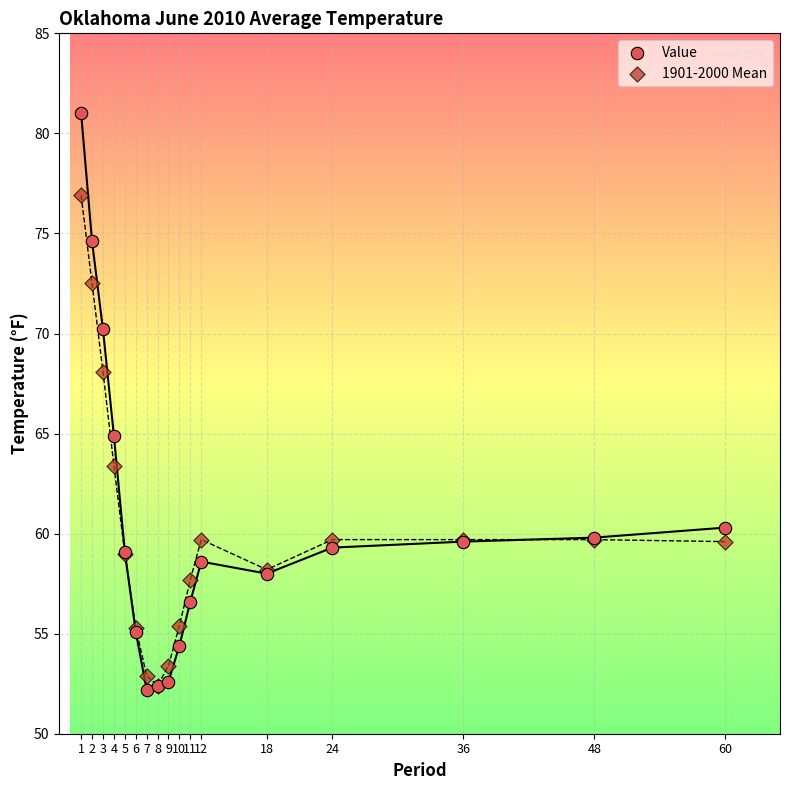

Across all series, what Y value is closest to 66?

64.9